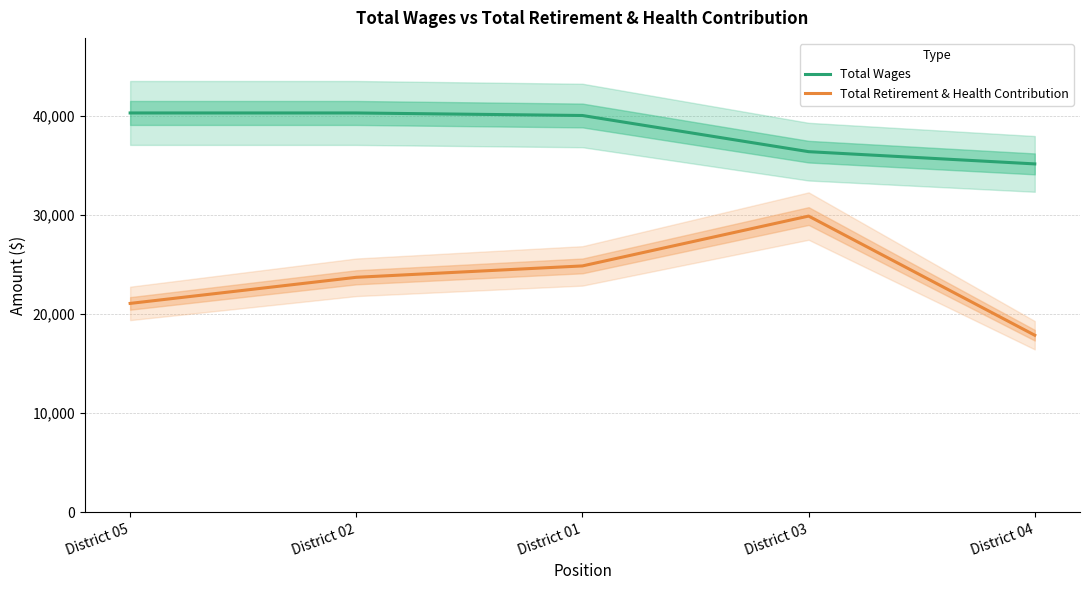

Which series has the largest total across all categories?

Total Wages